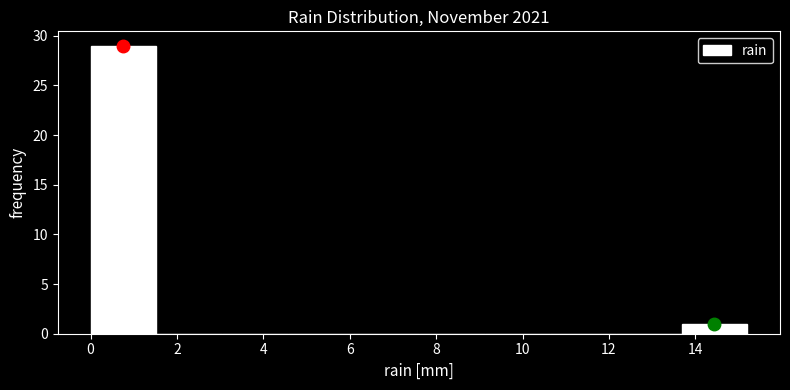

Reading left to right, transcribe this chart: for each bar, give the range it covers on the x-axis and its height. Neither the bar edges nor the heights are printed on the chart, so give them approximately, as read against the axes.

0.00 to 1.52: 29
1.52 to 3.04: 0
3.04 to 4.56: 0
4.56 to 6.08: 0
6.08 to 7.60: 0
7.60 to 9.12: 0
9.12 to 10.64: 0
10.64 to 12.16: 0
12.16 to 13.68: 0
13.68 to 15.20: 1